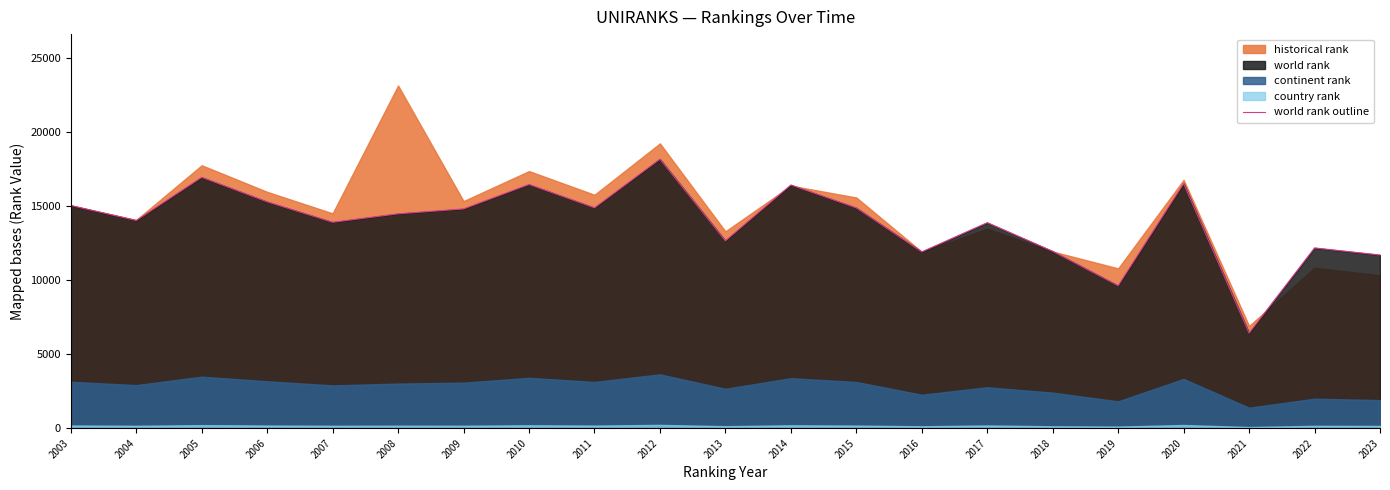

Which label corresponds to the largest value in the chart?

2012